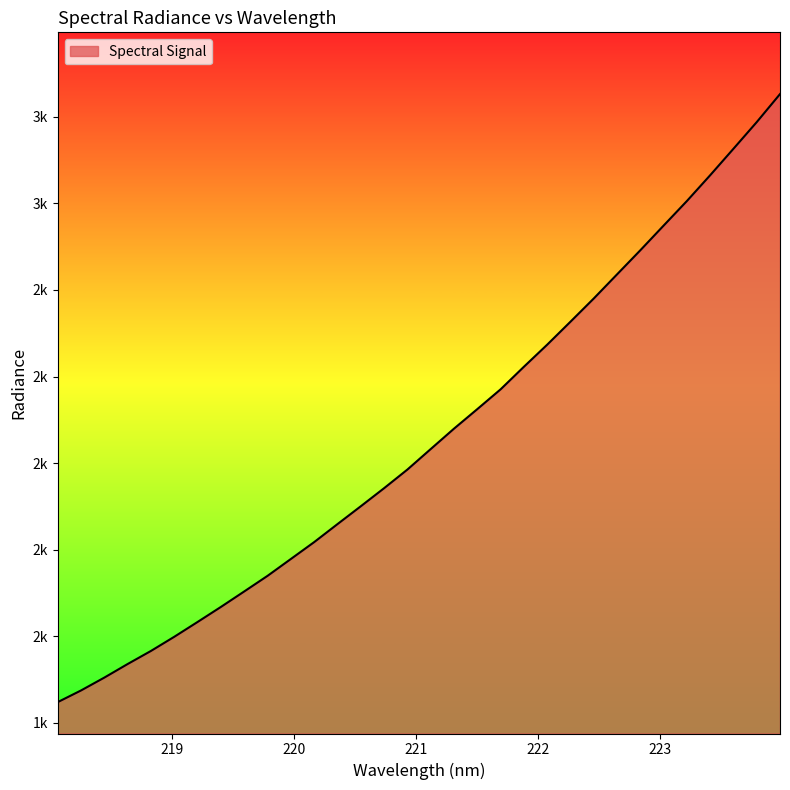

Does the chart have visible grid lines?

No